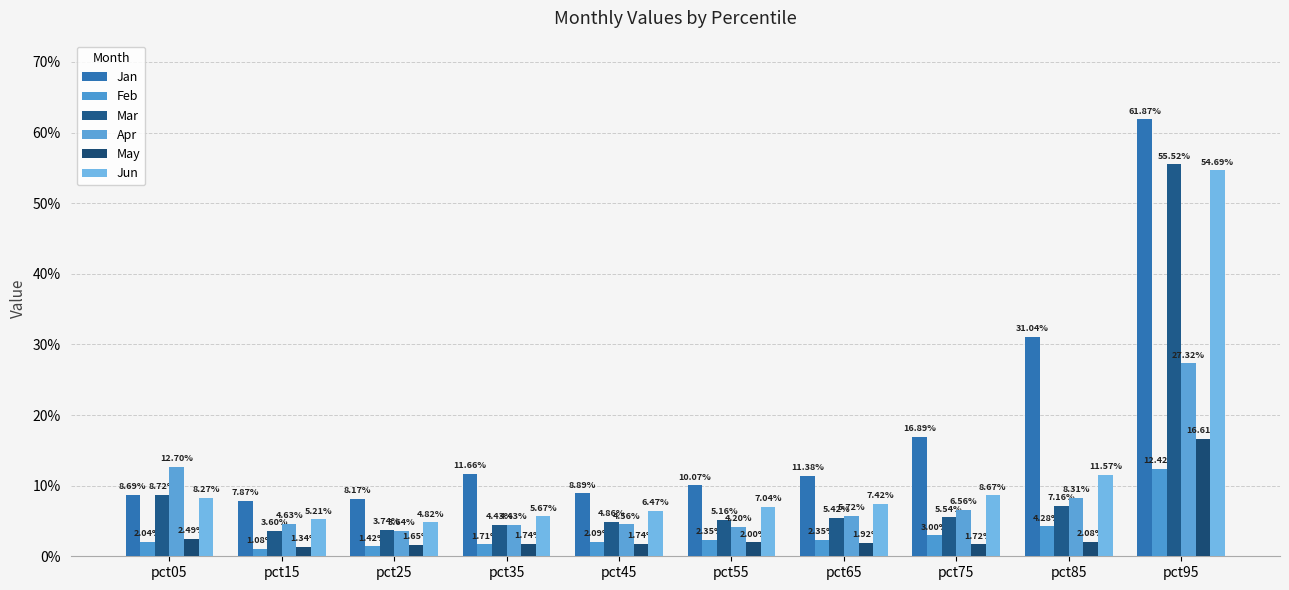

Does the chart contain stacked bars?

No